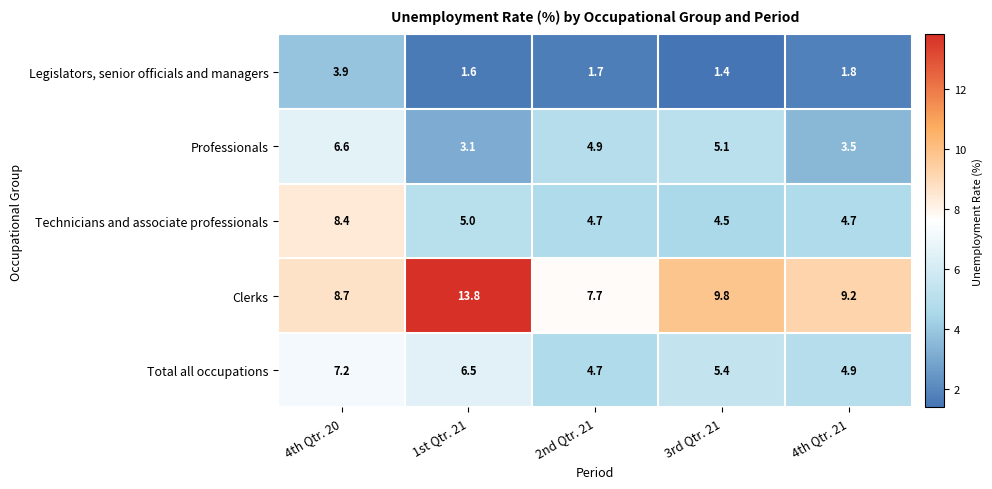

What is the sum of all Professionals values?

23.2